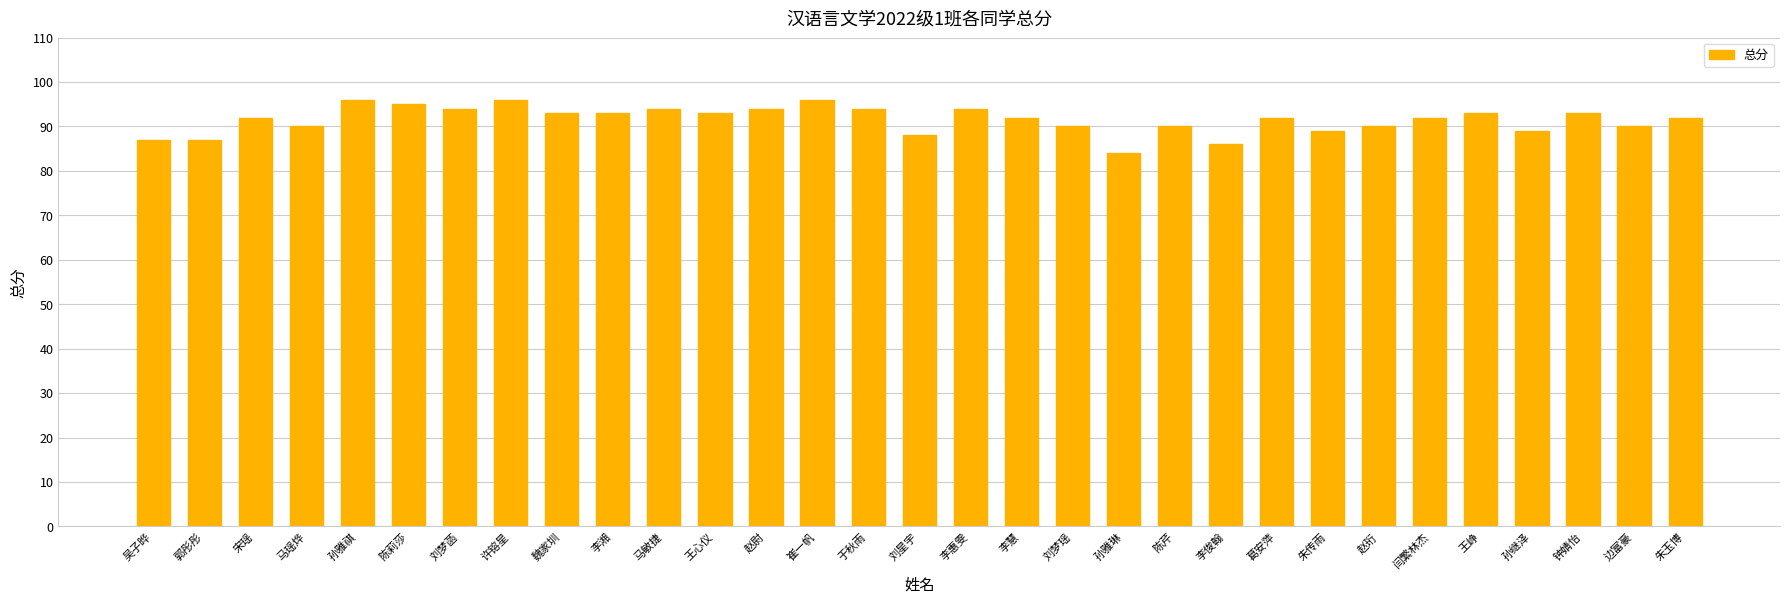

What is the difference between the maximum and second lowest values?

10